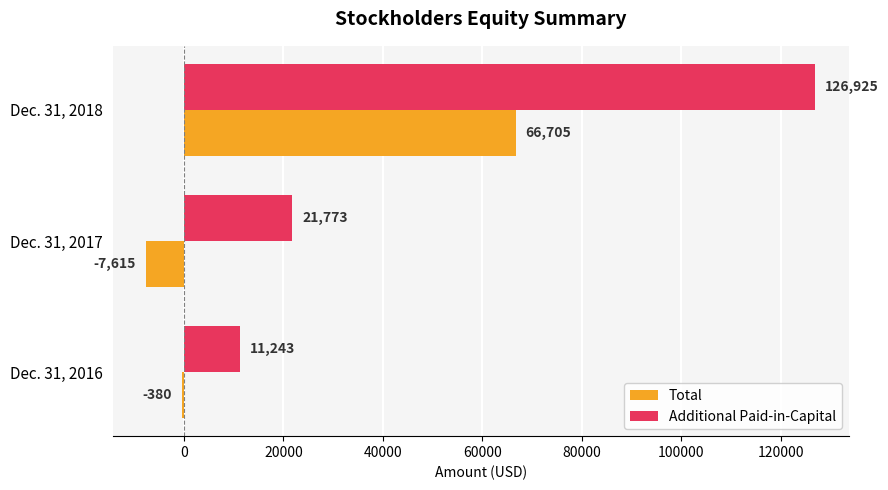

What is the sum of all Additional Paid-in-Capital values?

159941